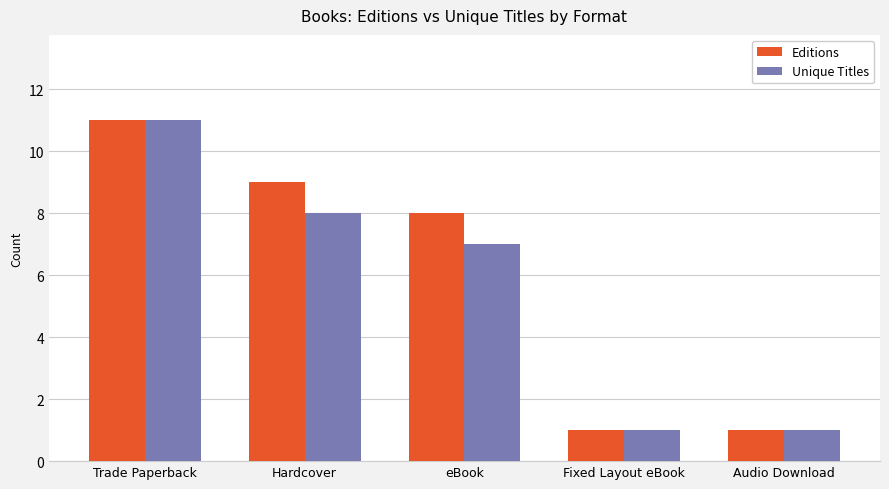

What are all the series names shown in the legend?

Editions, Unique Titles